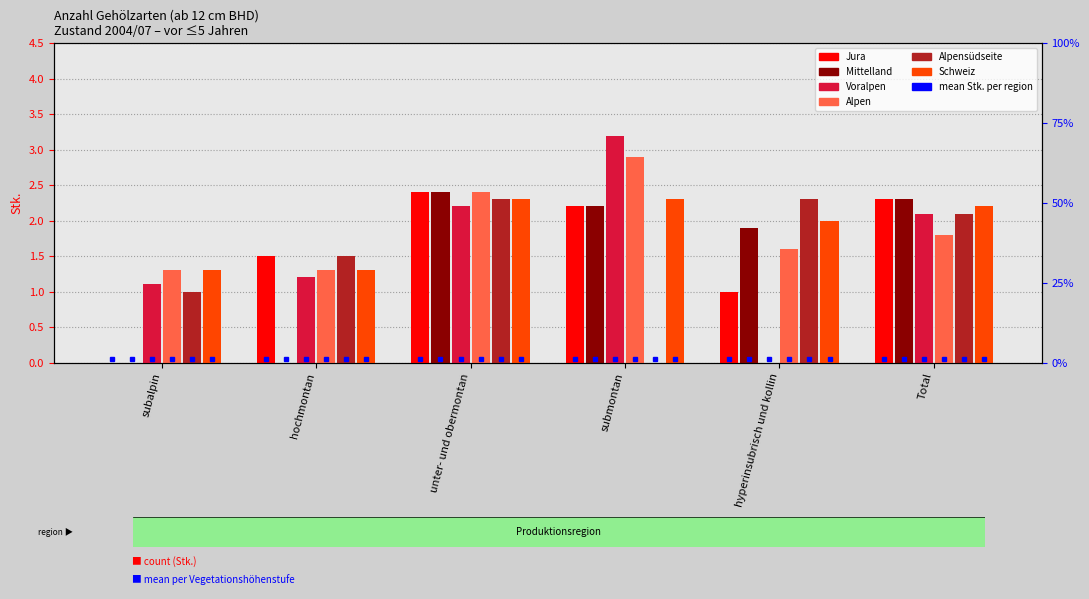

At Total, list the series in order from smallest to largest.

Alpen, Voralpen, Alpensüdseite, Schweiz, Jura, Mittelland